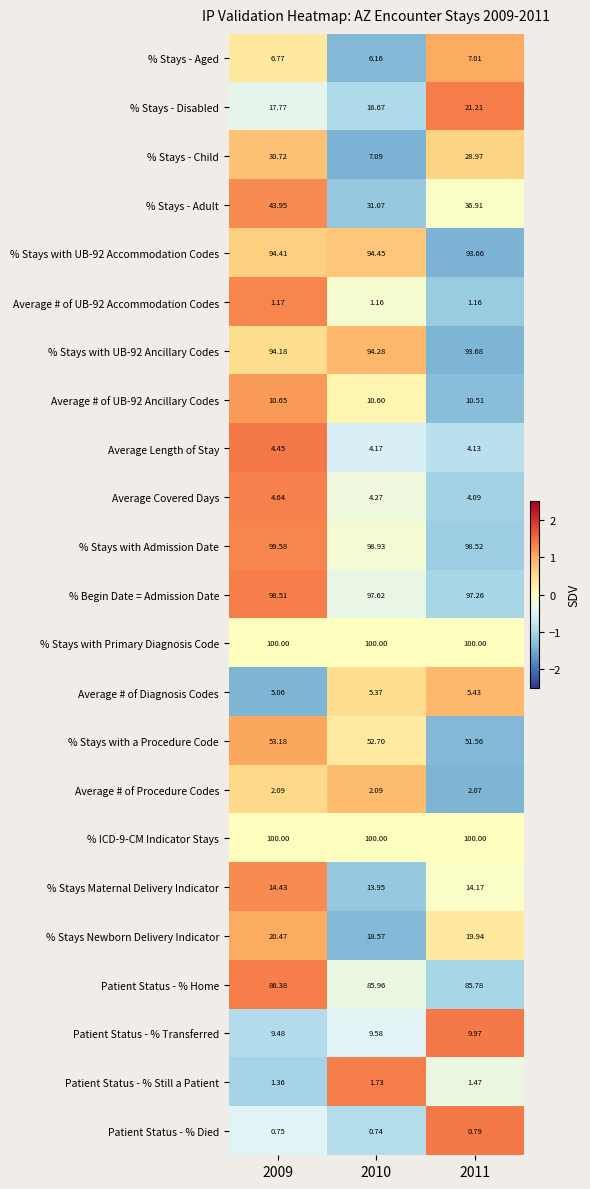

Is the value of % Stays - Aged at 2011 greater than the value of Patient Status - % Home at 2011?

No